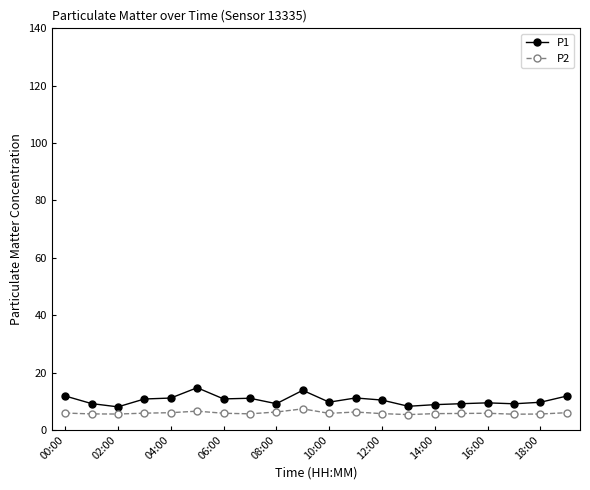

True or false: P2 has more than 2 points higher than both neighbors.

True